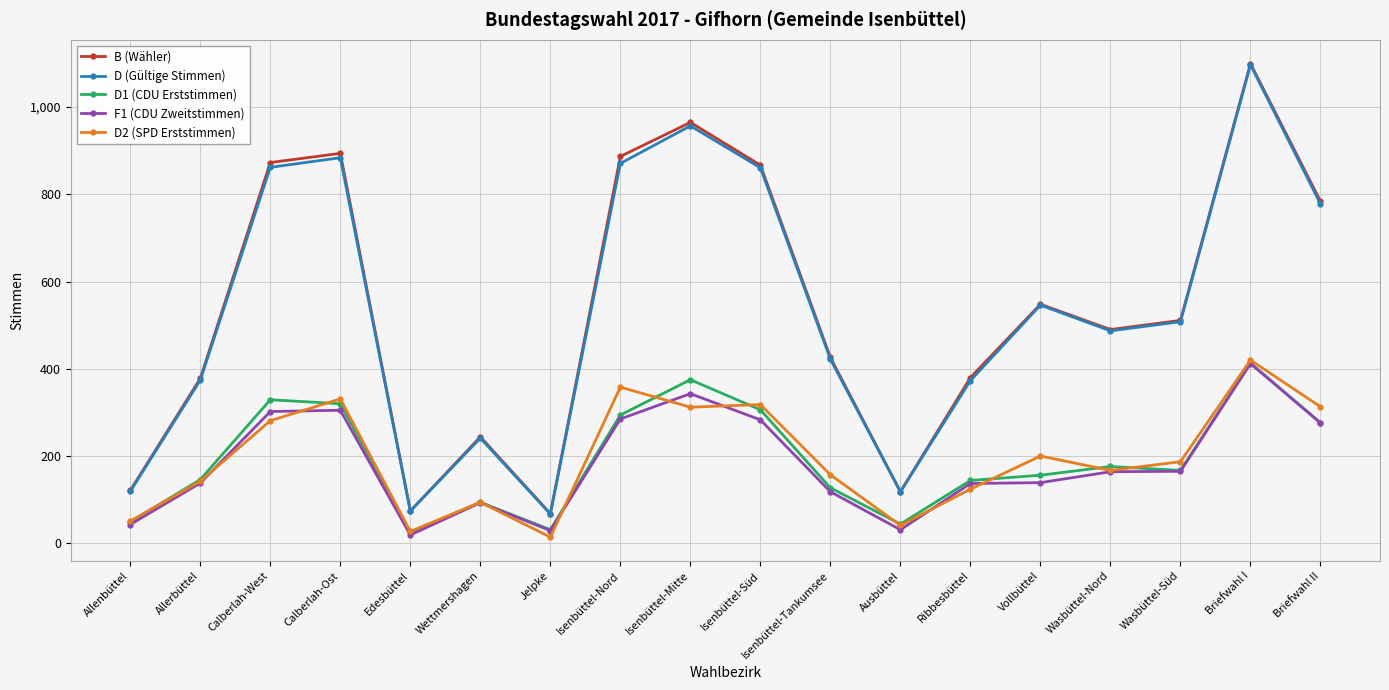

Which category has the highest value in the D1 (CDU Erststimmen) series?

Briefwahl I